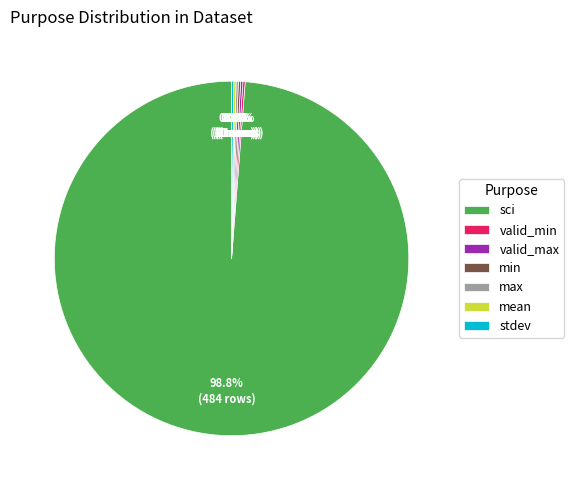

What is the largest slice in the pie chart?

sci